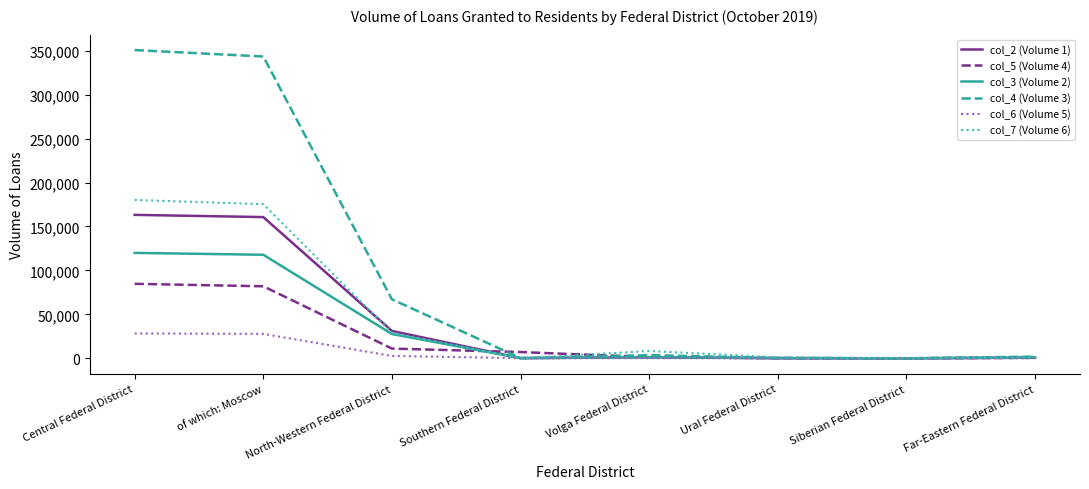

In col_3 (Volume 2), how many points are lower than both neighbors (excluding endpoints)?

2